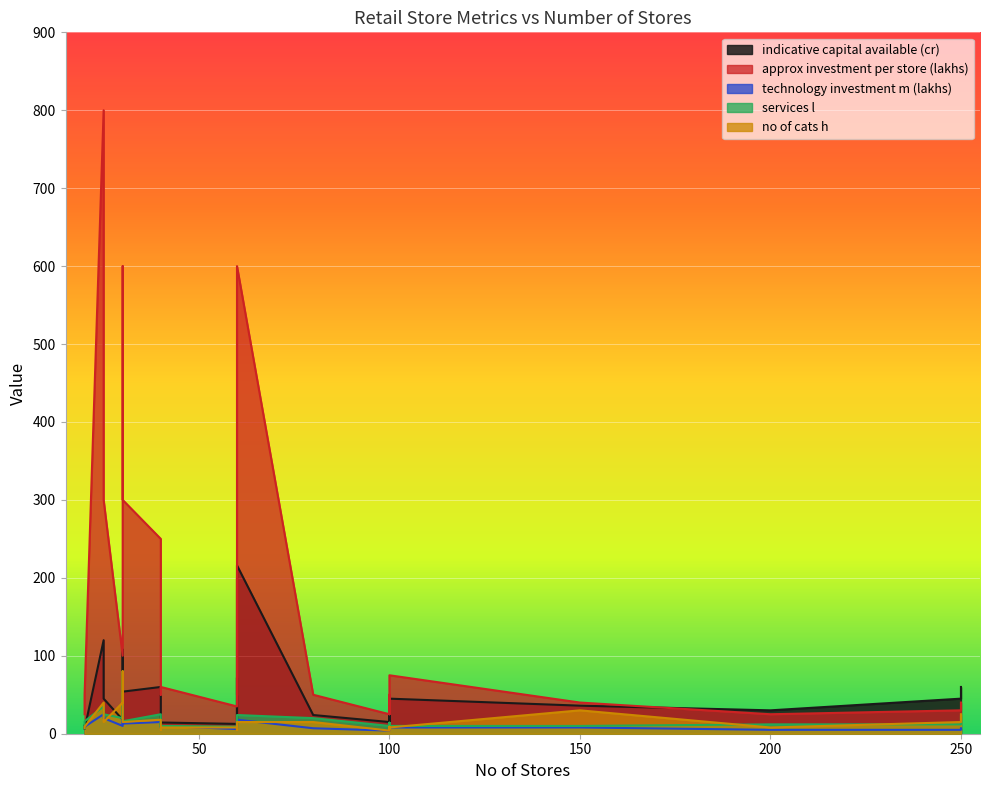

What is the total value across all series at 100?

64.0